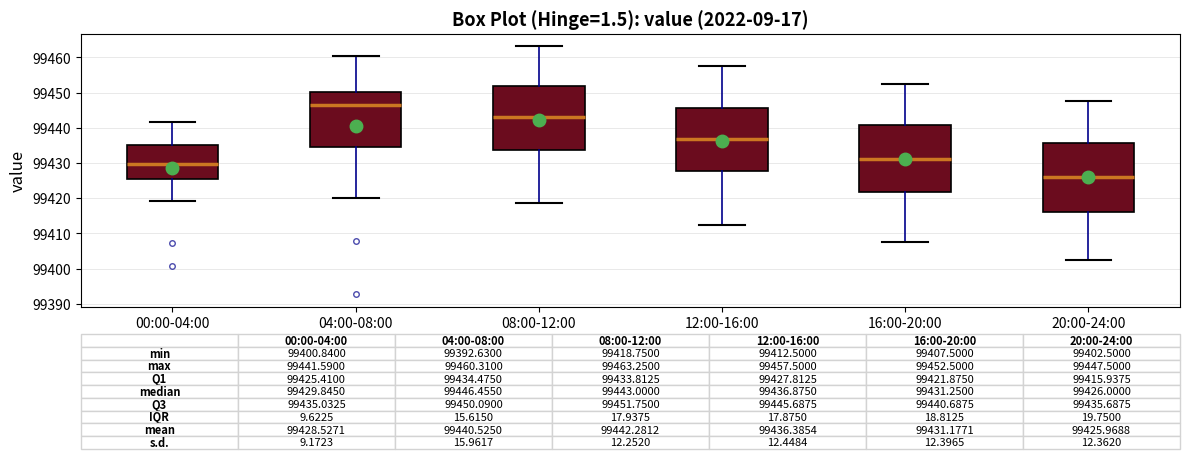

Which box has the lowest median line?

20:00-24:00